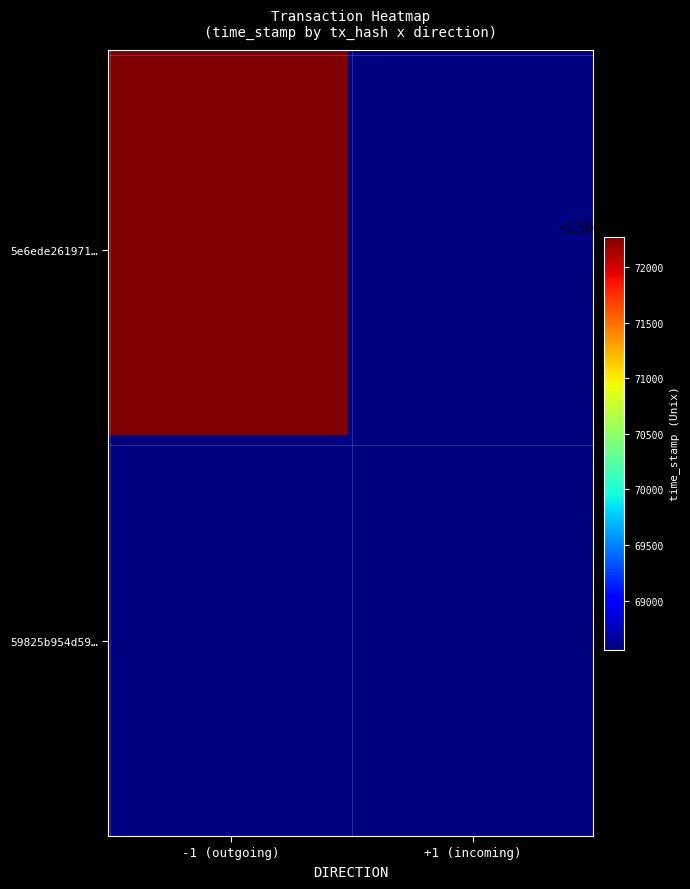

Which series has the widest spread of values?

5e6ede261971a8339da01545632e685efa2a134